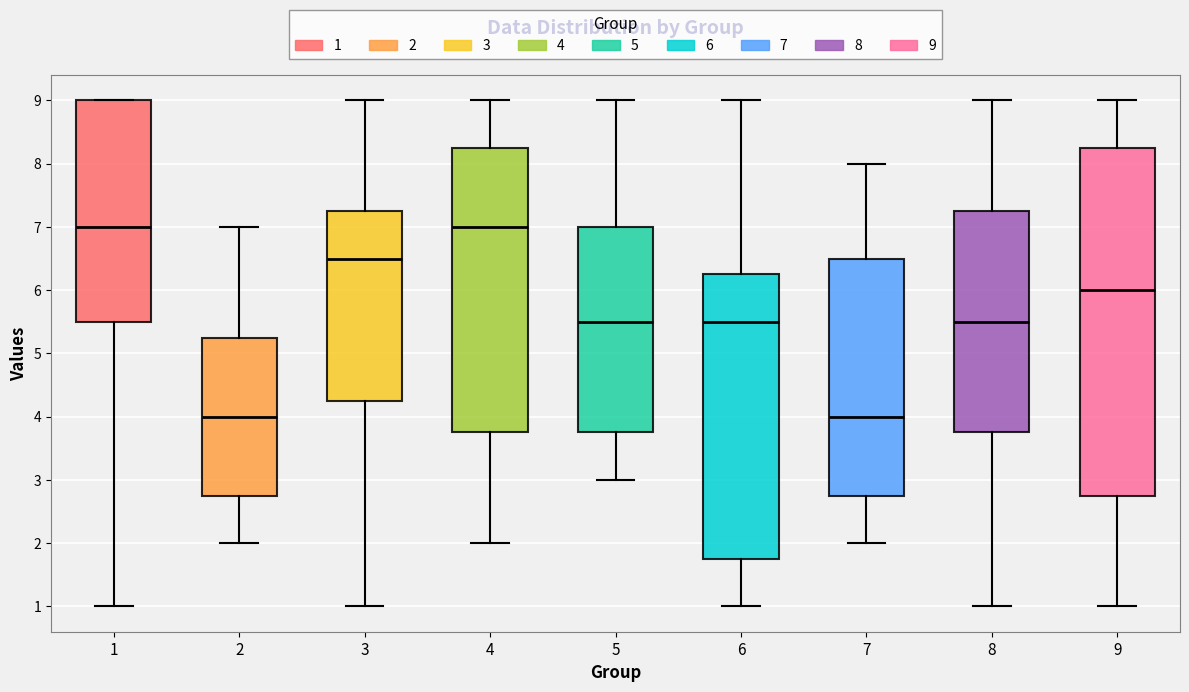

Where is the lower edge of the box at x = 7 on the y-axis? The values are not printed on the chart, so give them approximately, as read against the axis.

2.8